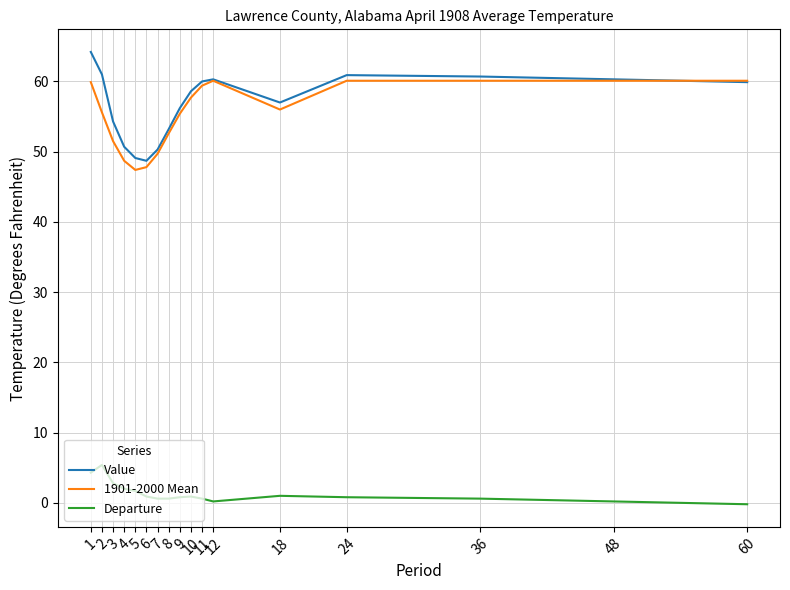

The Departure series shows 2.0 at 4. True or false?

True